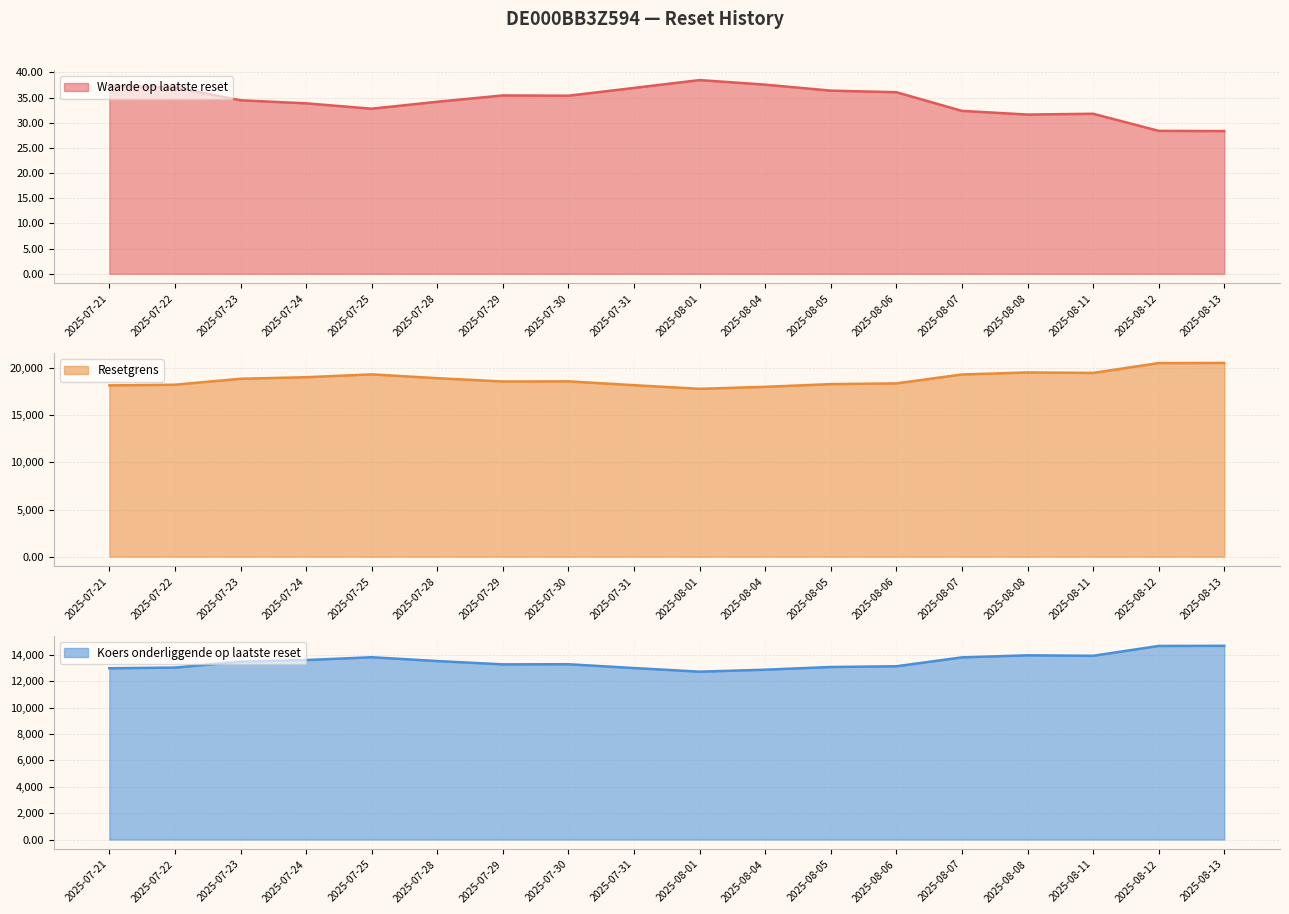

What is the difference between the Waarde op laatste reset values at 2025-07-31 and 2025-08-08?

5.3